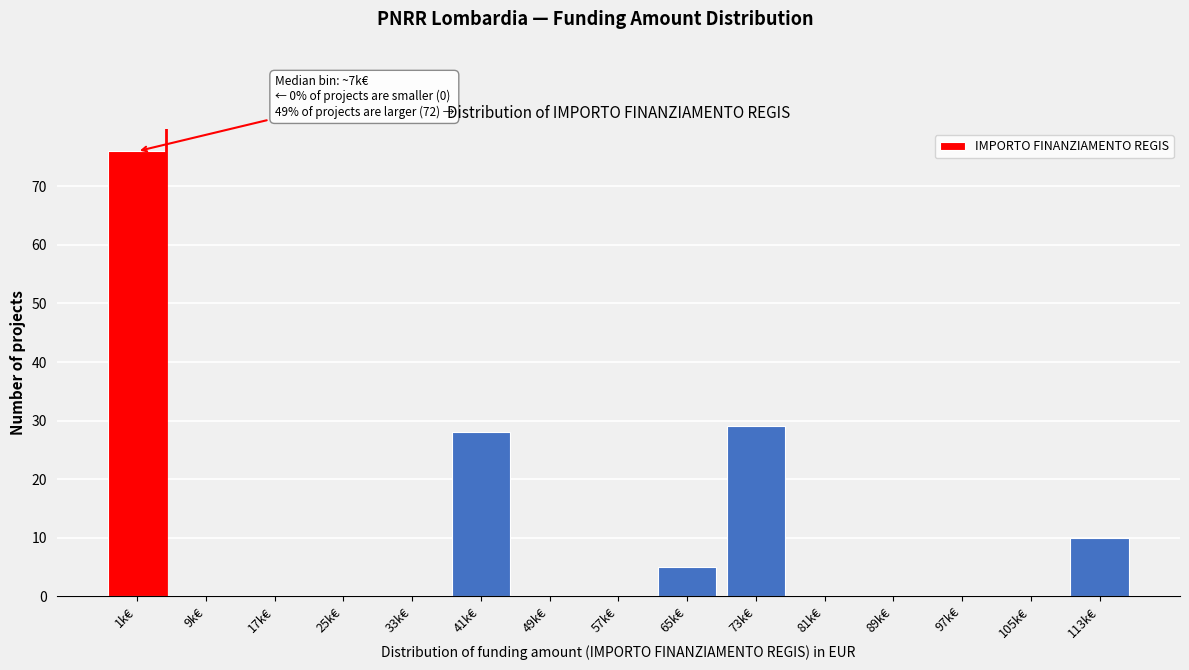

Reading right to left, list all the values displayed in this chart.

113k€=10	105k€=0	97k€=0	89k€=0	81k€=0	73k€=29	65k€=5	57k€=0	49k€=0	41k€=28	33k€=0	25k€=0	17k€=0	9k€=0	1k€=76